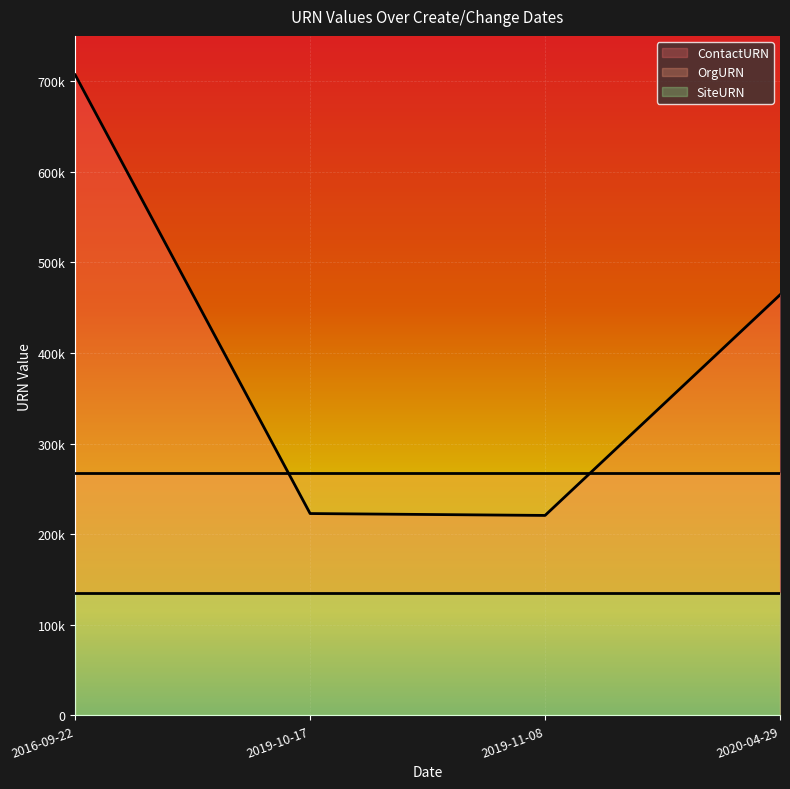

How many lines are shown in the chart?

3